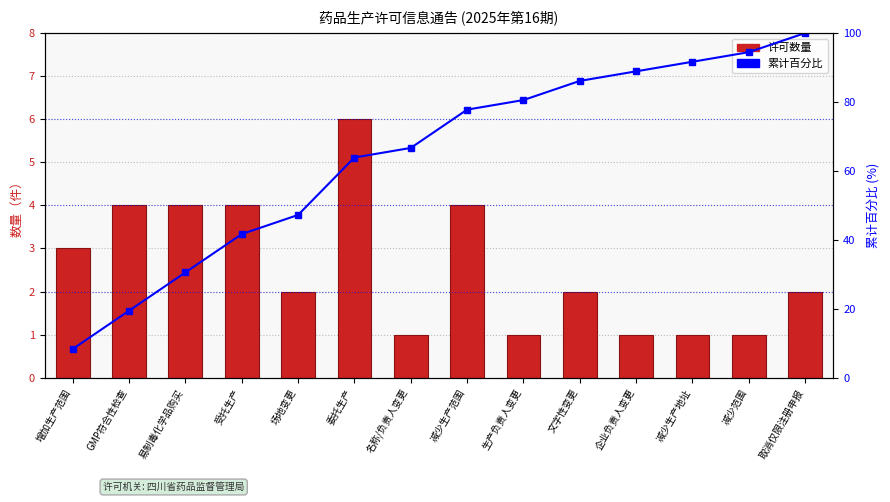

Which category has the highest value in the 许可数量 series?

委托生产